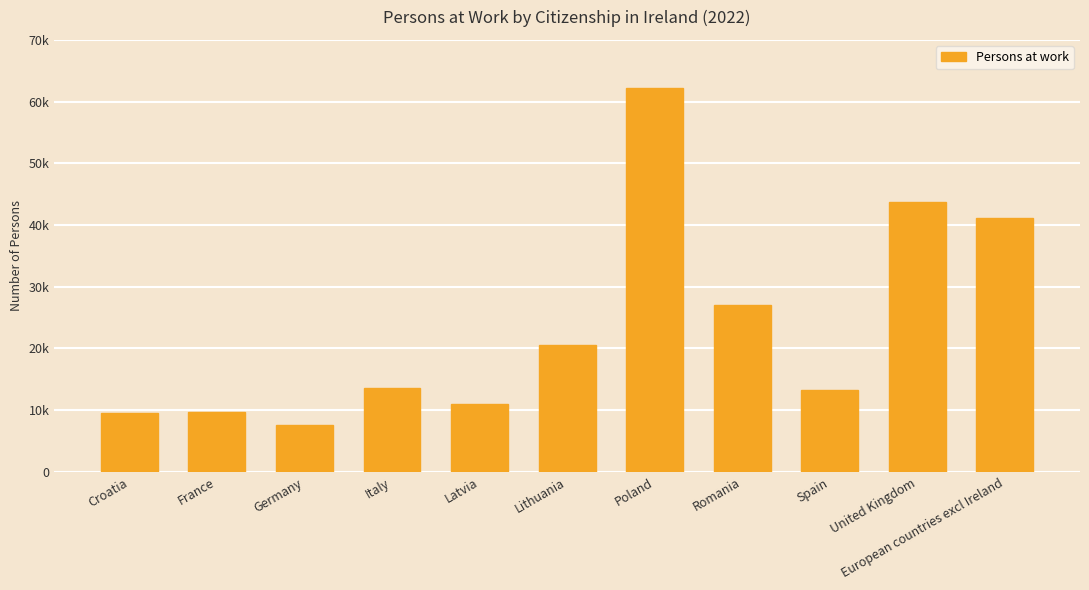

Count the number of data series in this chart.

1